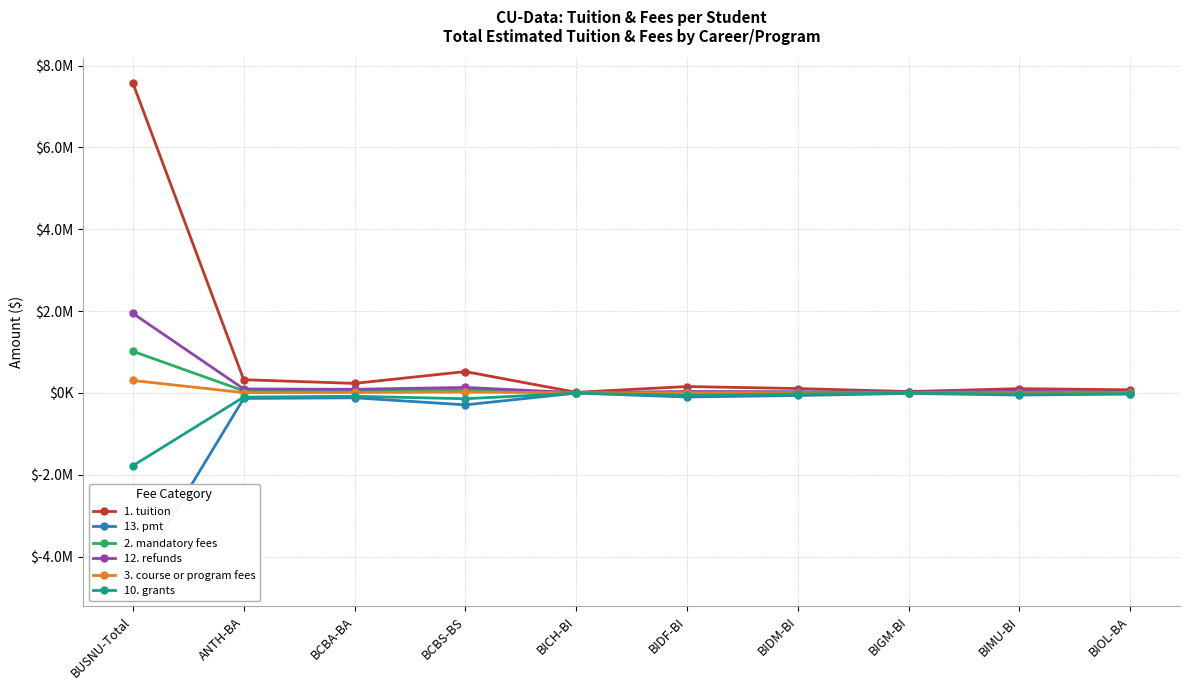

Count the number of data series in this chart.

6